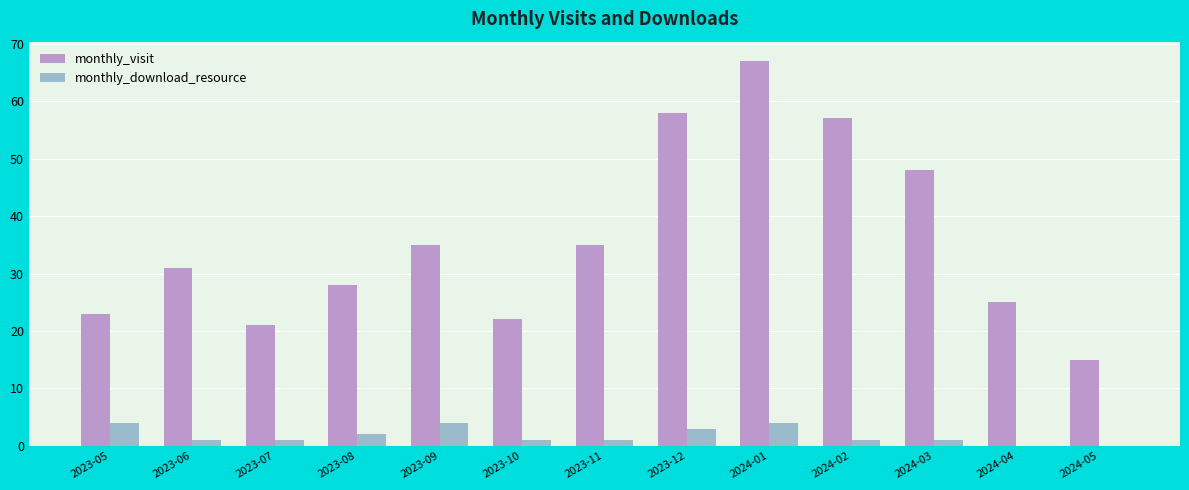

What is the total value across all series at 2023-06?

32